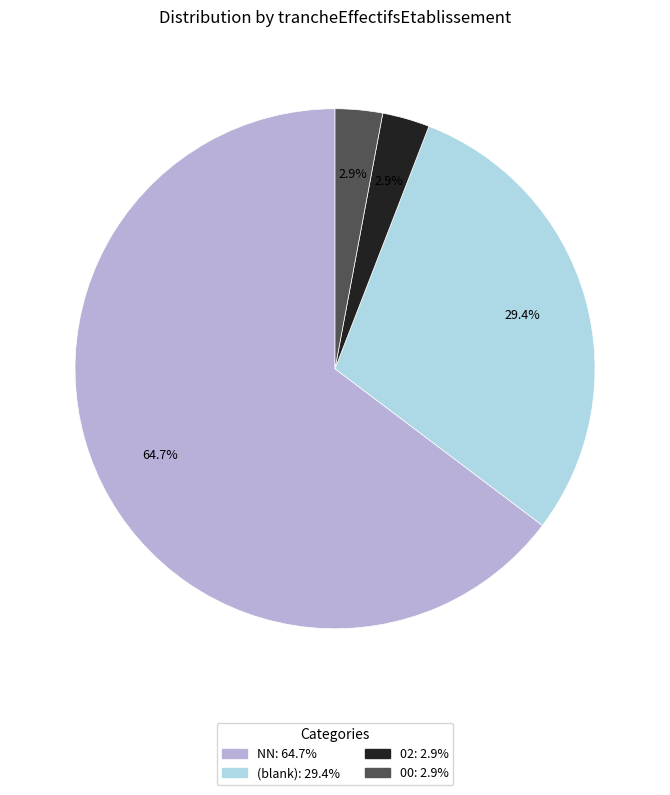

To the nearest percent, what is the difference between the largest and smallest slice percentages?

62%